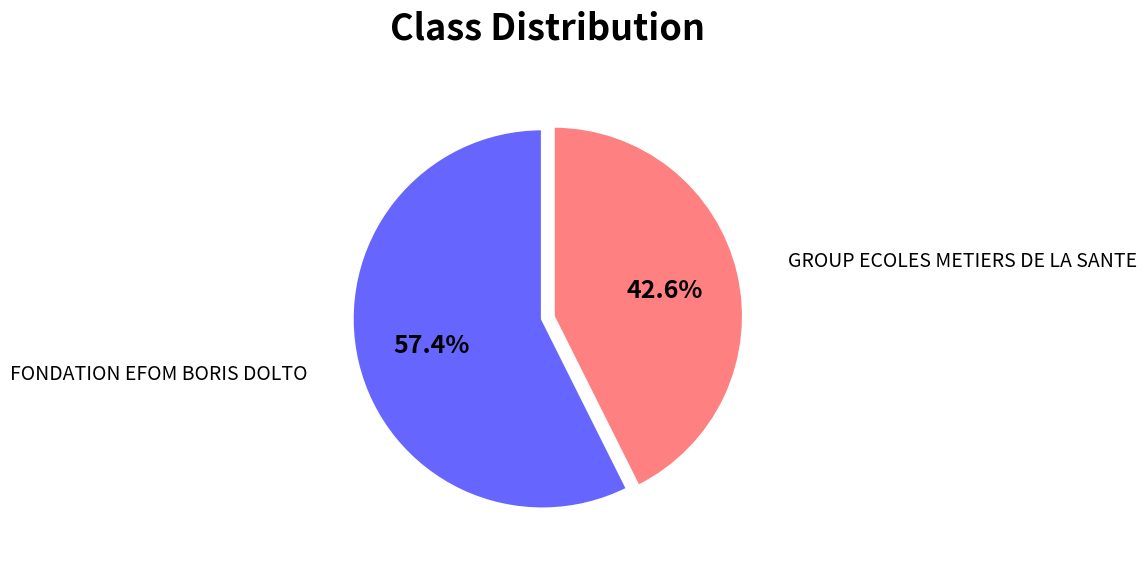

Is there any slice that represents more than half of the pie?

Yes